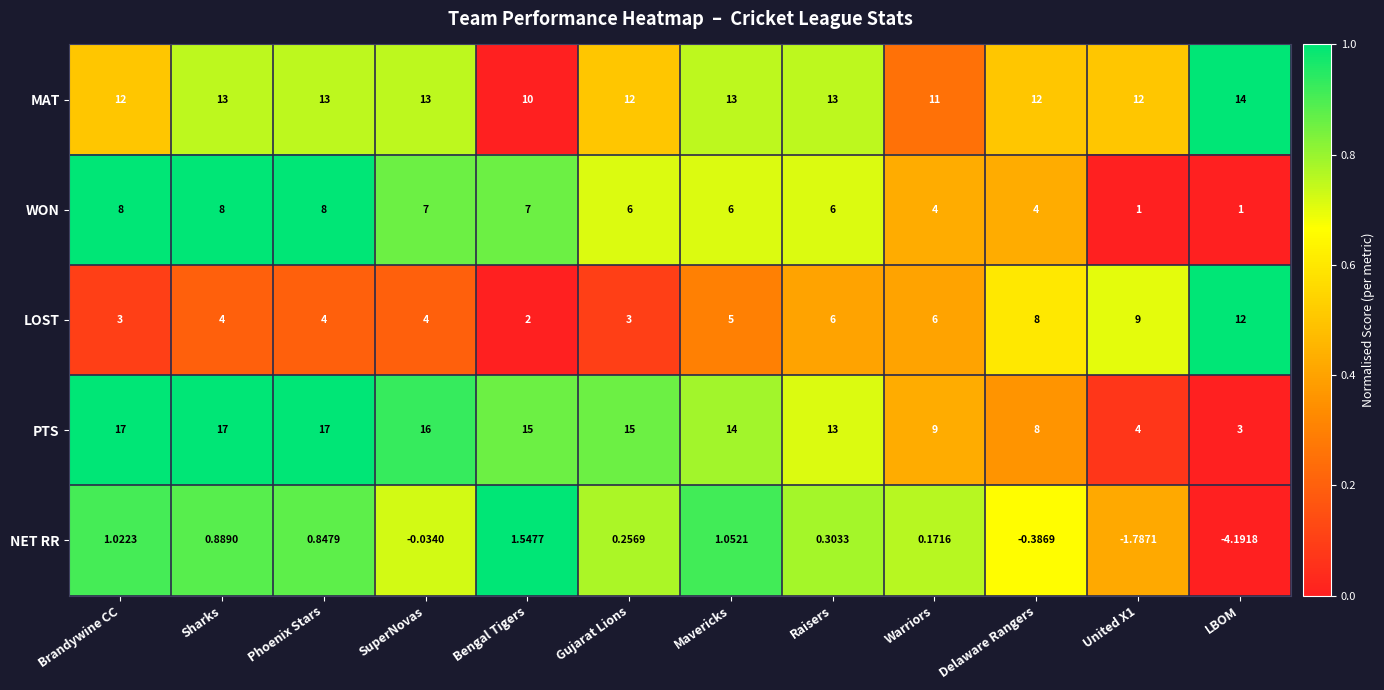

Is the value of MAT at SuperNovas greater than the value of NET RR at Mavericks?

Yes